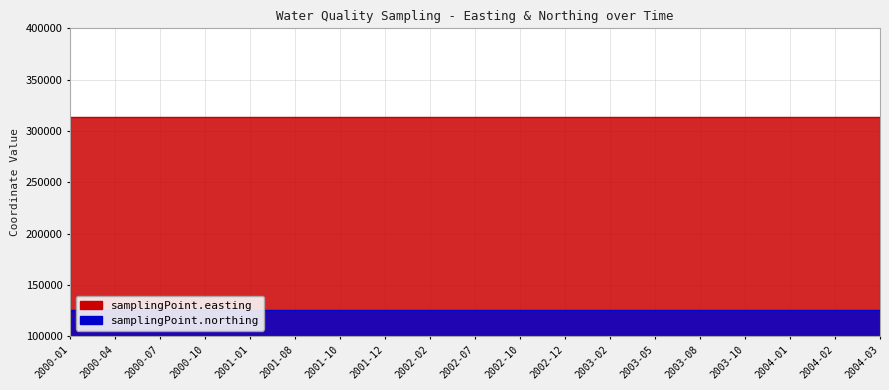

True or false: samplingPoint.northing and samplingPoint.easting intersect in this chart.

False